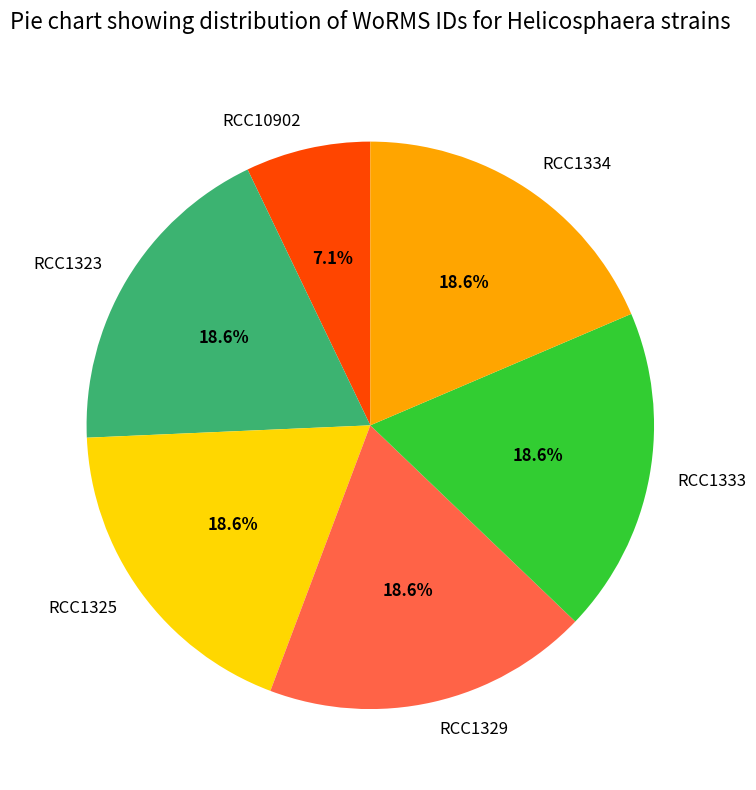

Approximately how many times larger is the value at RCC1323 compared to RCC1333?

1.0